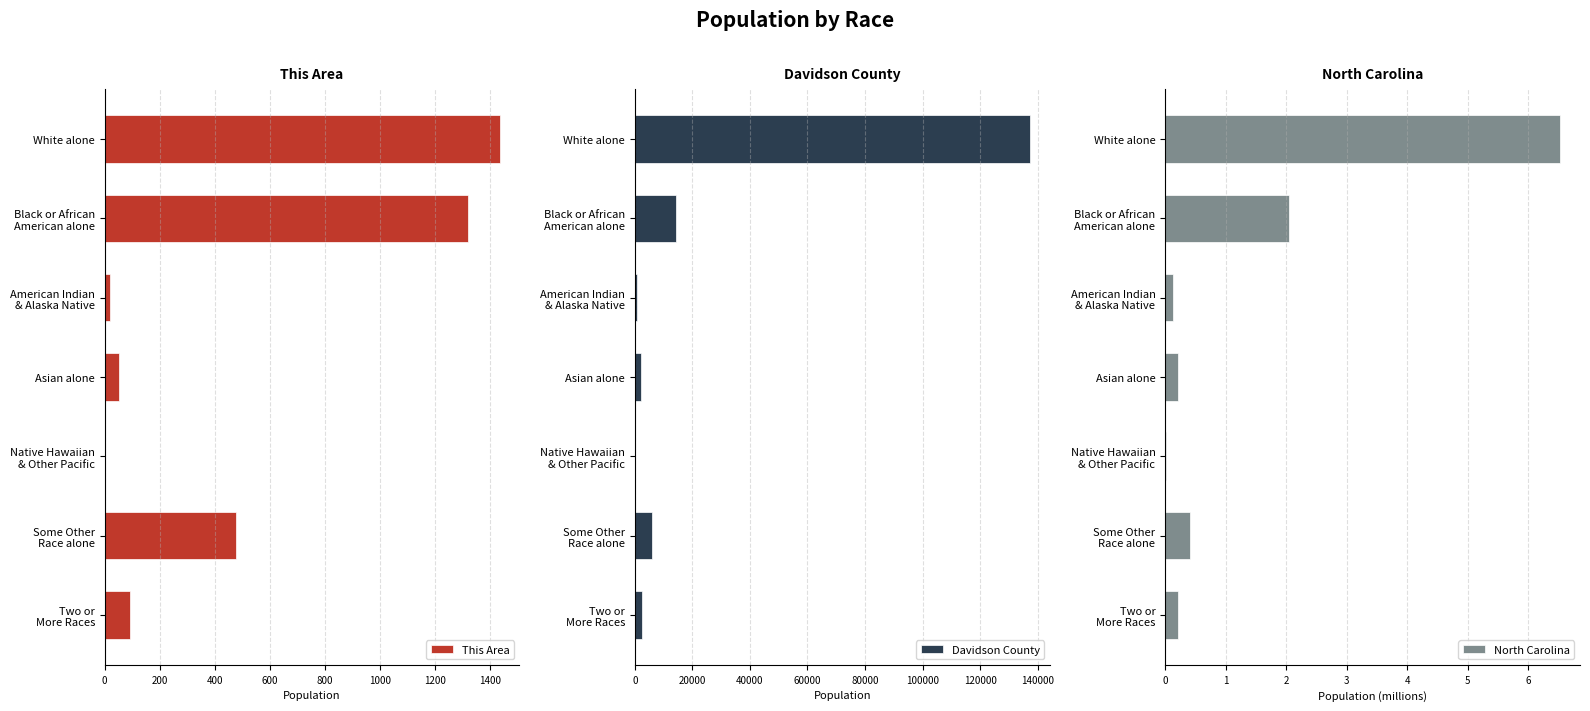

The value of This Area at White alone is 336.9. True or false?

False